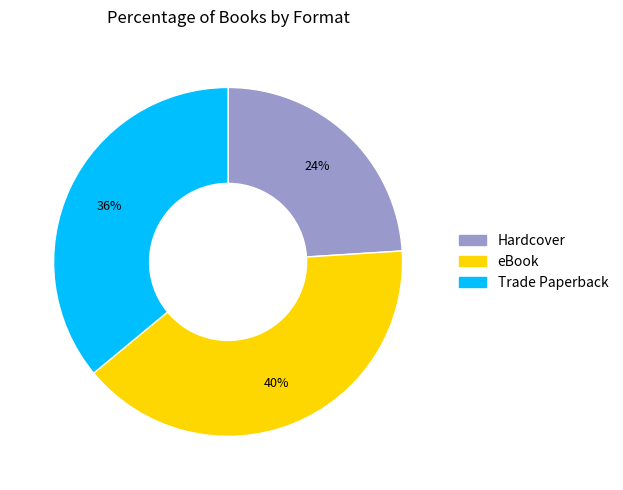

What percentage is the eBook slice, to the nearest percent?

40%